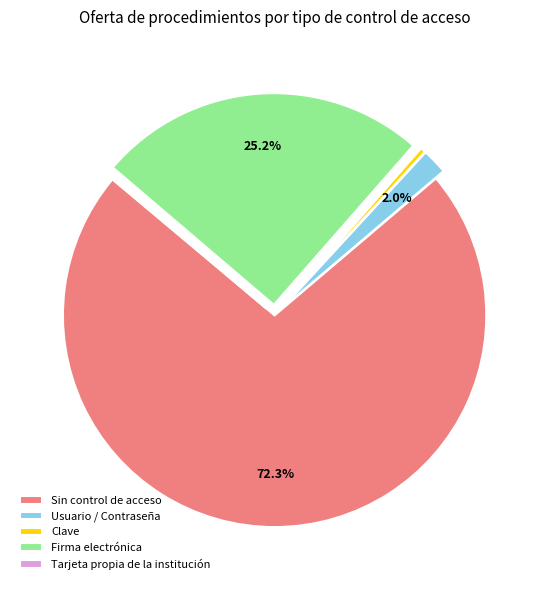

What is the majority slice?

Sin control de acceso